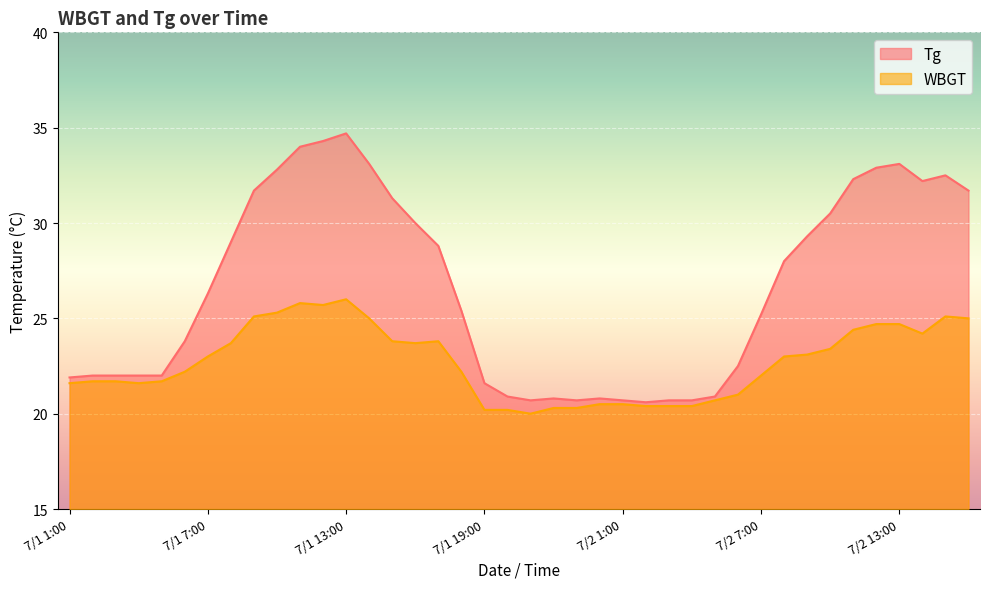

What is the total value across all series at 7/2 12:00?

57.6